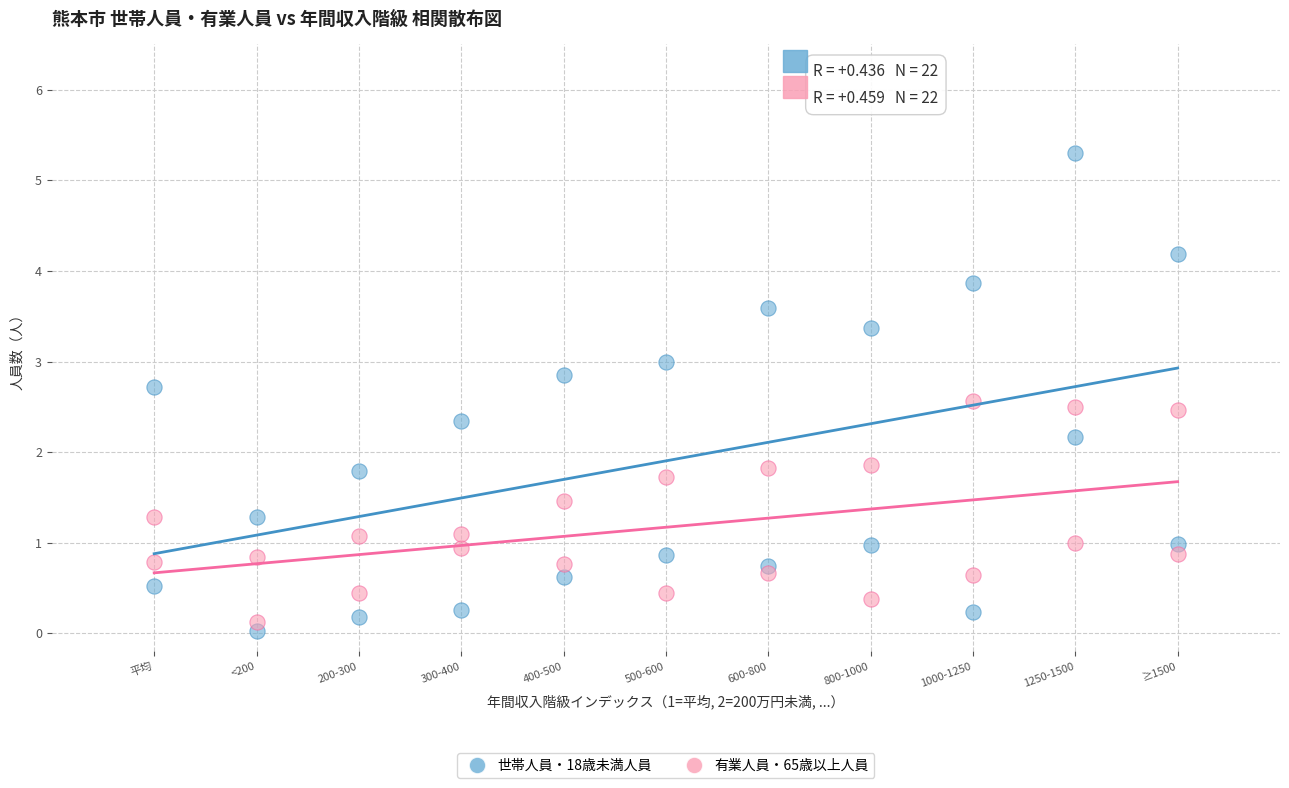

Across all data points, what is the range of Y values (max minus min)?

5.3